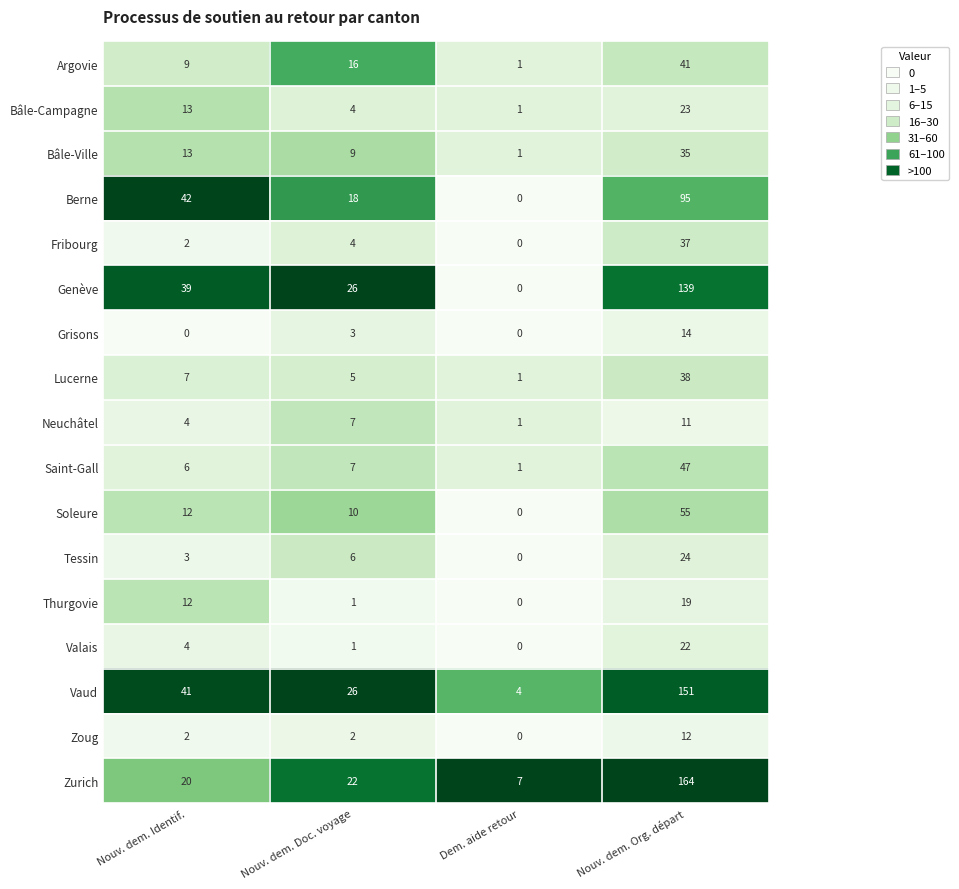

What is the difference between the Bâle-Campagne values at Nouv. dem. Doc. voyage and Nouv. dem. Identif.?

9